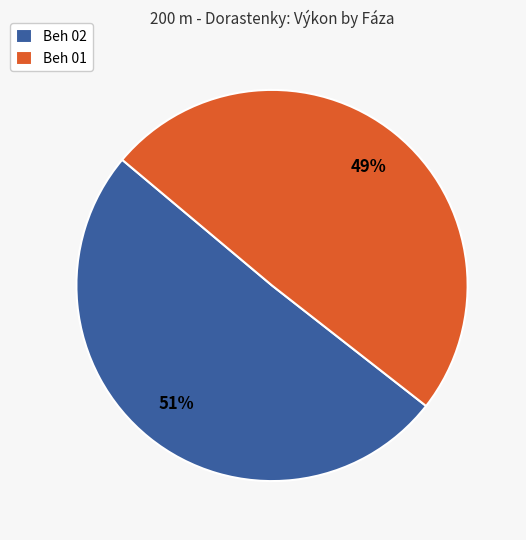

To the nearest percent, what is the combined percentage of Beh 02 and Beh 01?

100%